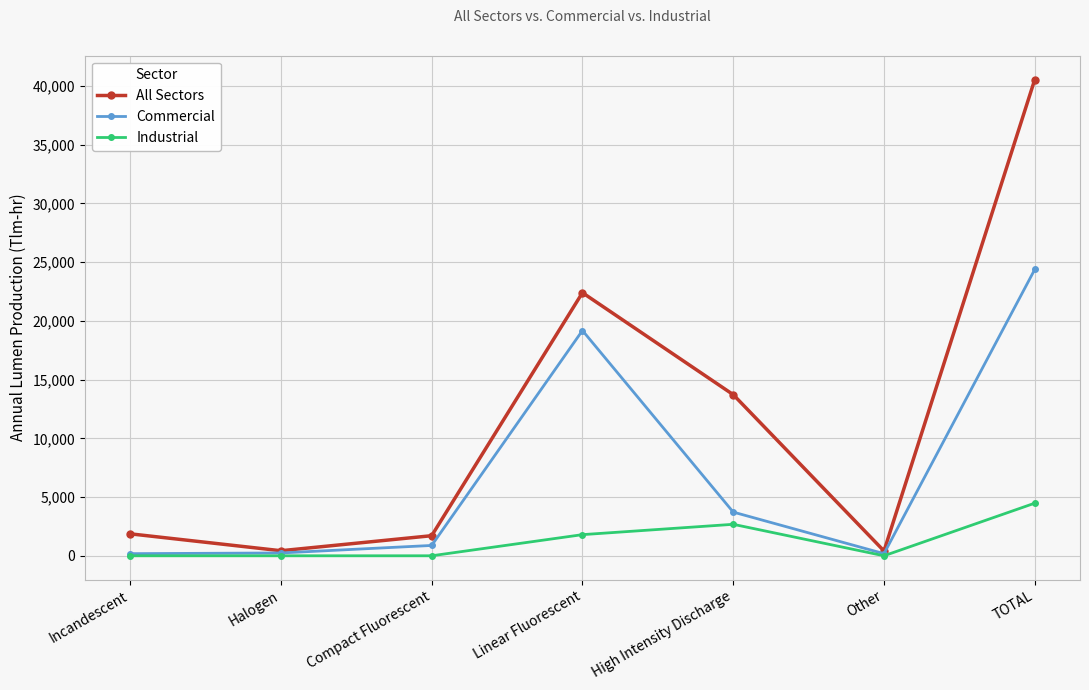

How many interior local valleys does the All Sectors series have?

2